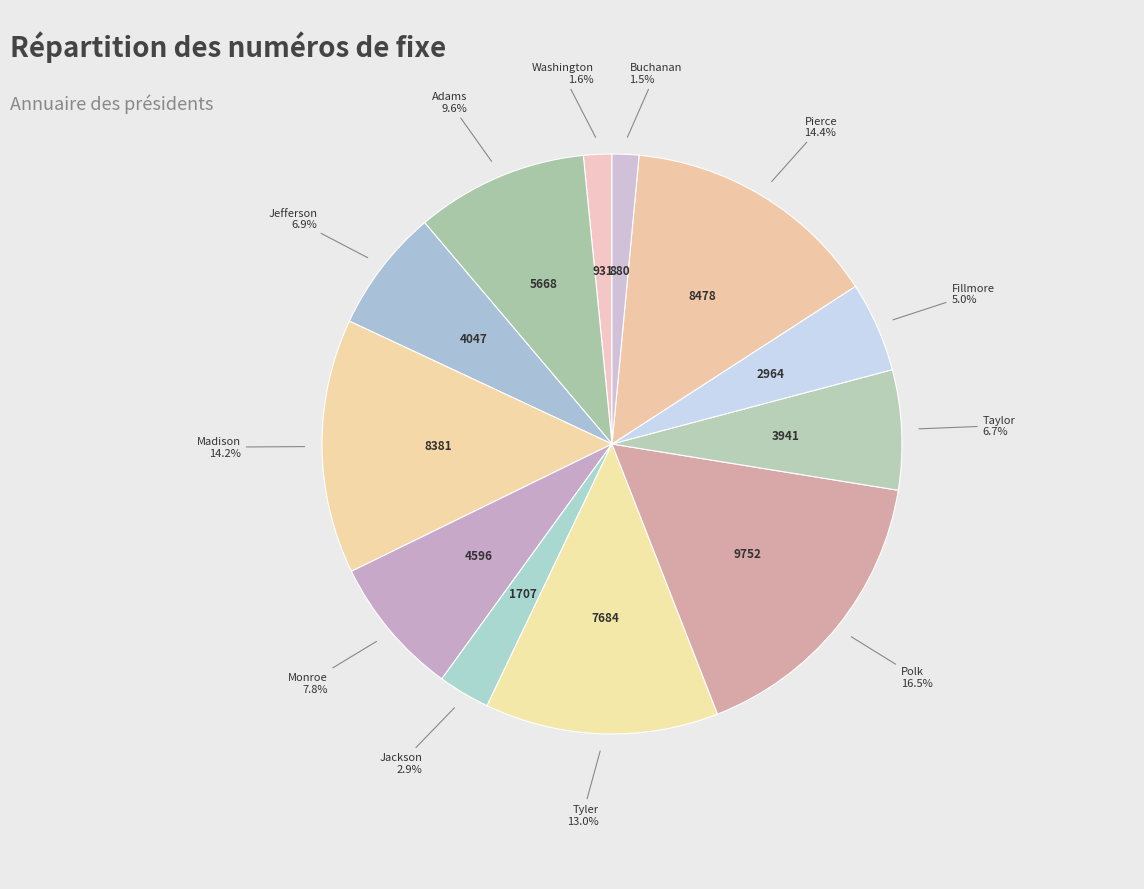

Count the number of slices in the pie.

12